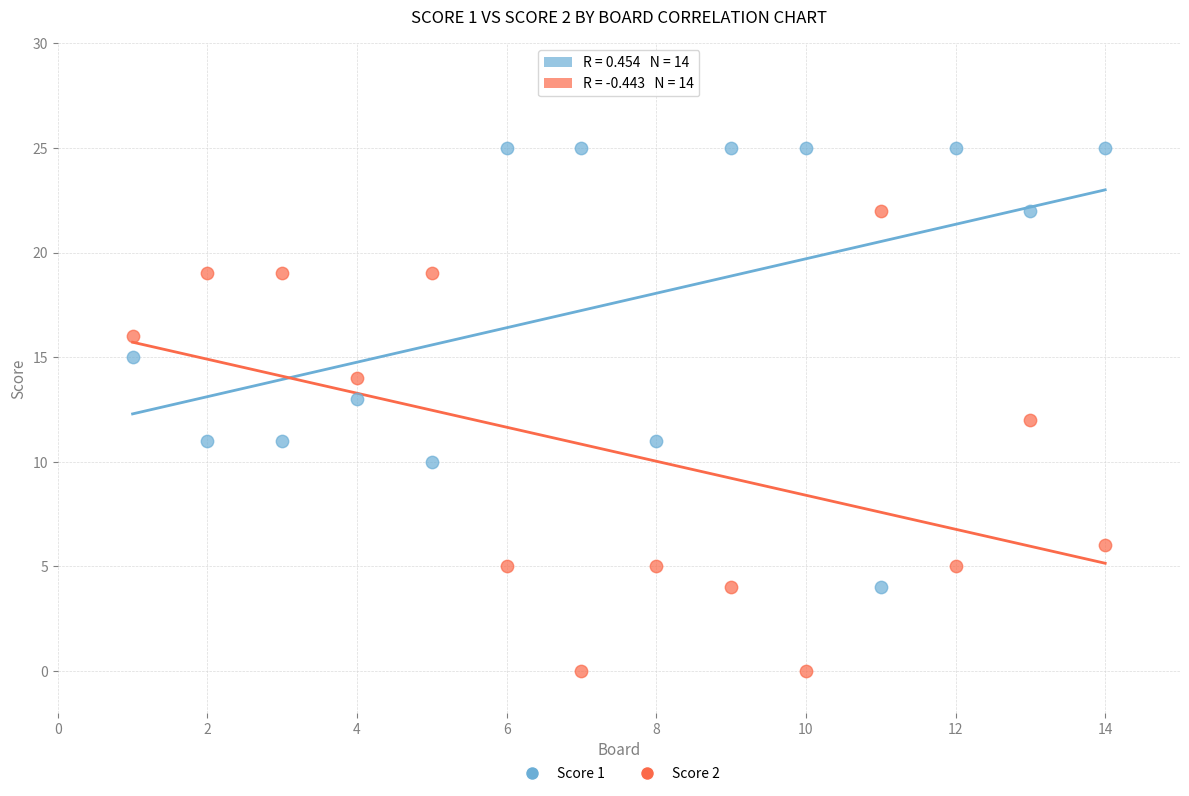

Which series contains the highest Y value?

Score 1